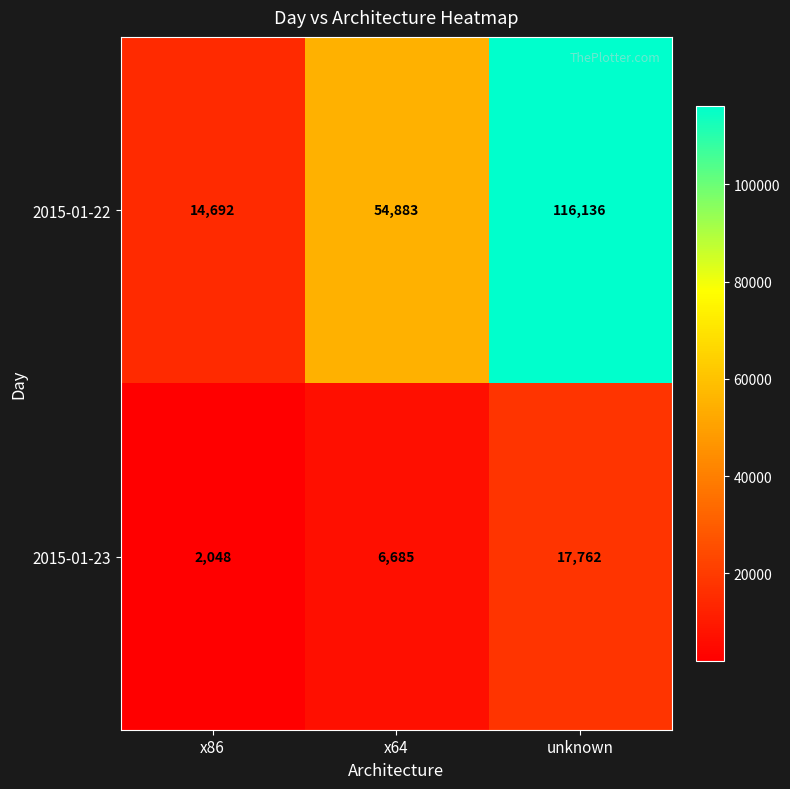

Which series has the widest spread of values?

2015-01-22